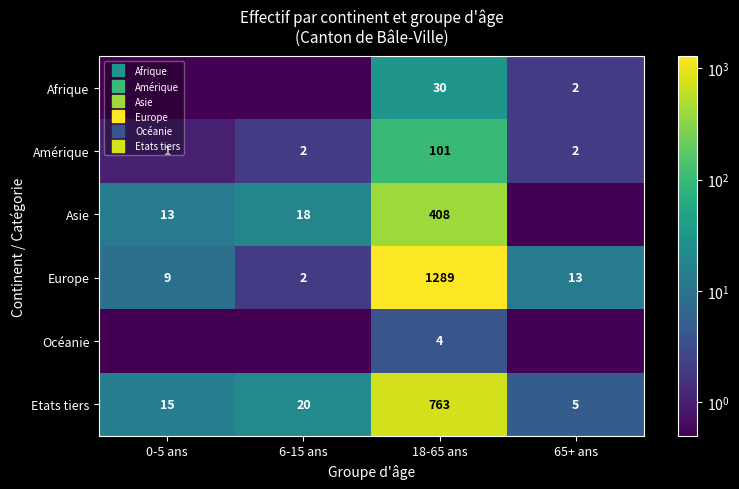

List the labels in order of Etats tiers value, largest first.

18-65 ans, 6-15 ans, 0-5 ans, 65+ ans